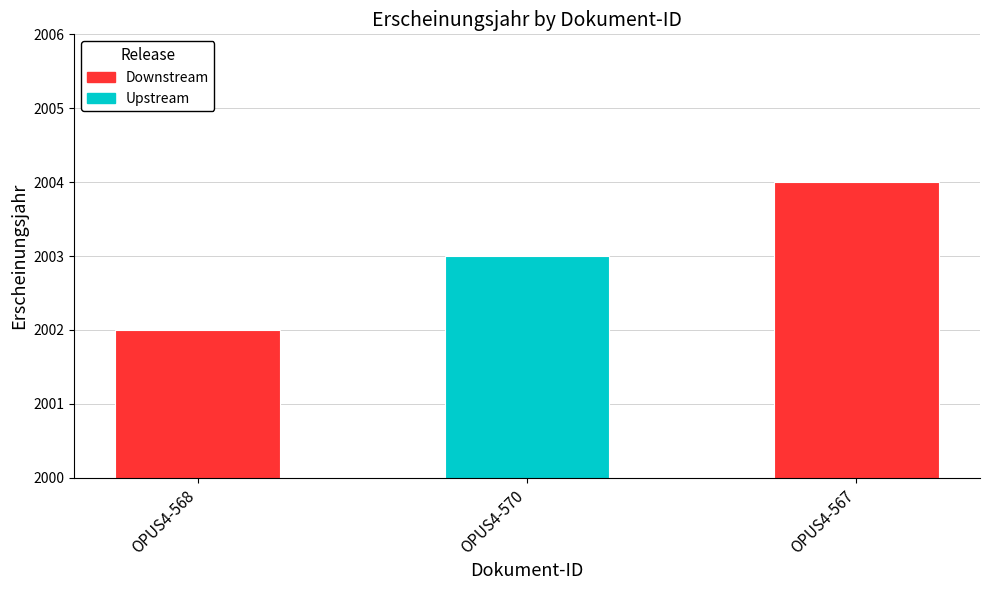

What is the sum of all values?

6009